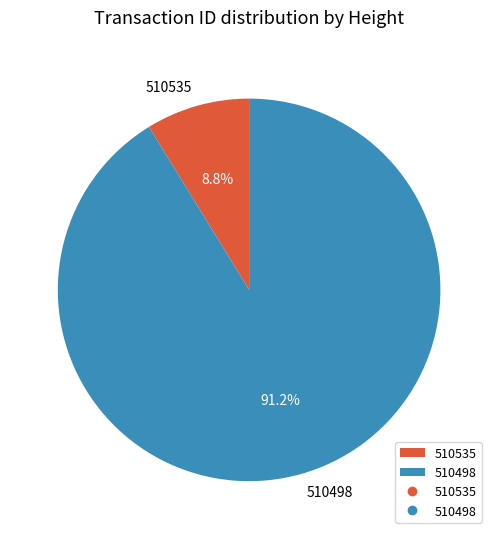

Do 510535 and 510498 together represent more than half of the pie?

Yes